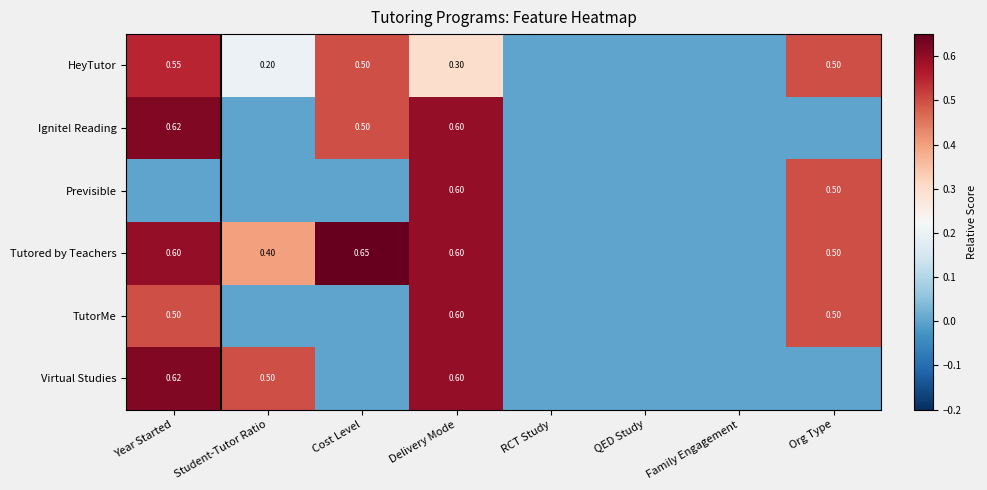

Is the value of Previsible at Org Type greater than the value of Ignite! Reading at Delivery Mode?

No